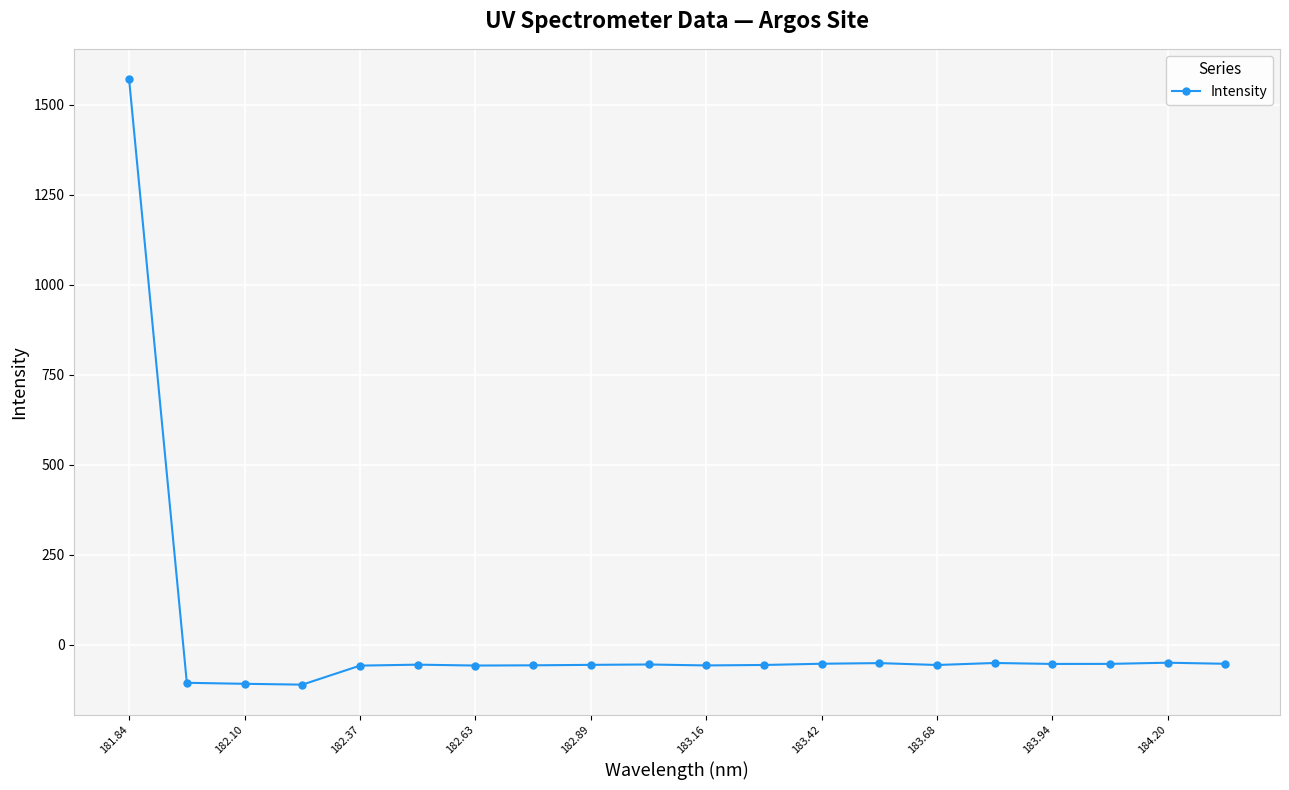

What is the minimum value shown in the chart?

-111.3